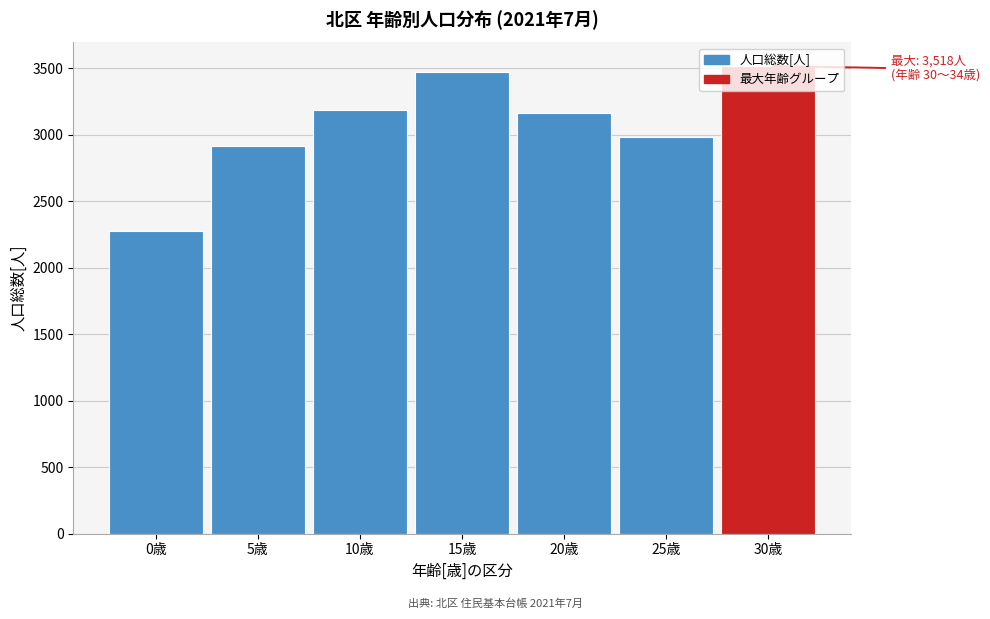

What is the difference between the values at 5歳 and 20歳?

250